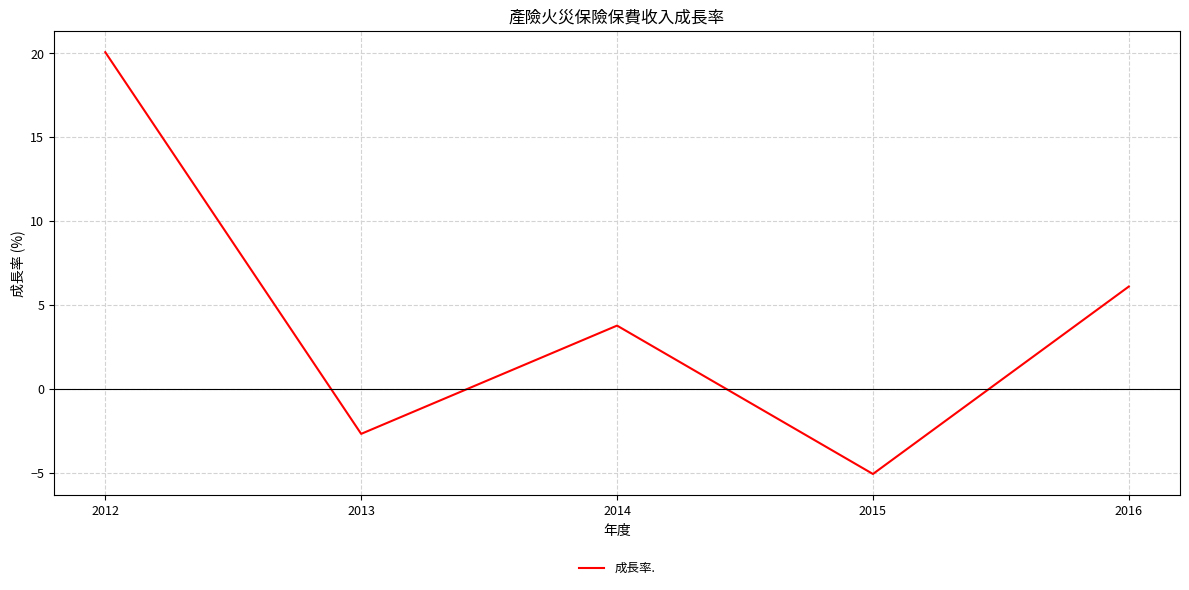

List the labels in order of value, smallest first.

2015, 2013, 2014, 2016, 2012